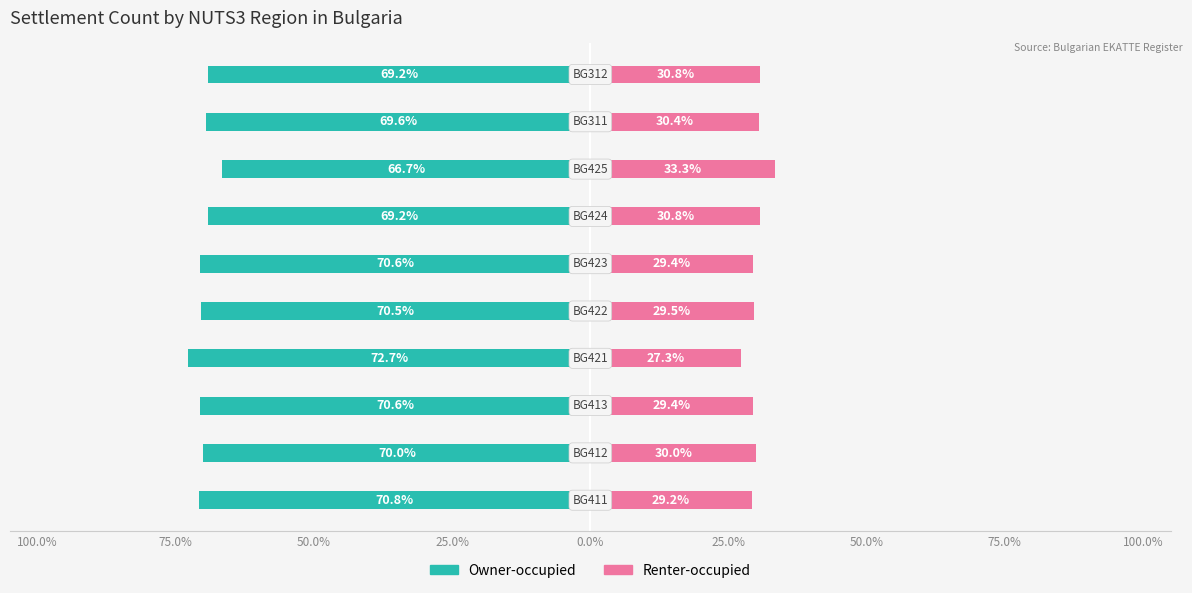

Between 50.0% and 75.0%, which series saw the biggest shift?

Owner-occupied